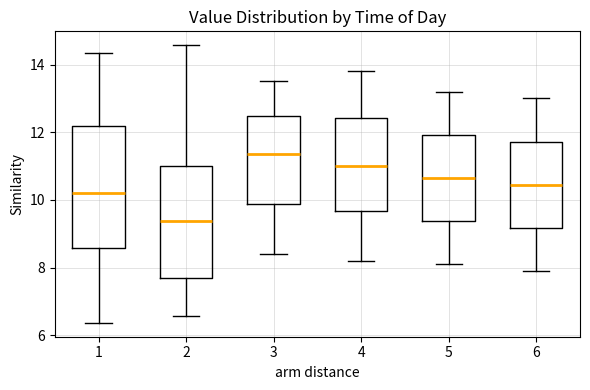

Reading left to right, read every box against the y-axis: the position of its median line, the range the box covers, and the ends of its whiskers. The values are not printed on the chart, so give them approximately, as read against the axis.

1: median 10.2, box 8.6 to 12.2, whiskers 6.4 to 14.4
2: median 9.4, box 7.8 to 11.0, whiskers 6.6 to 14.6
3: median 11.4, box 9.8 to 12.4, whiskers 8.4 to 13.6
4: median 11.0, box 9.6 to 12.4, whiskers 8.2 to 13.8
5: median 10.6, box 9.4 to 12.0, whiskers 8.2 to 13.2
6: median 10.4, box 9.2 to 11.8, whiskers 8.0 to 13.0